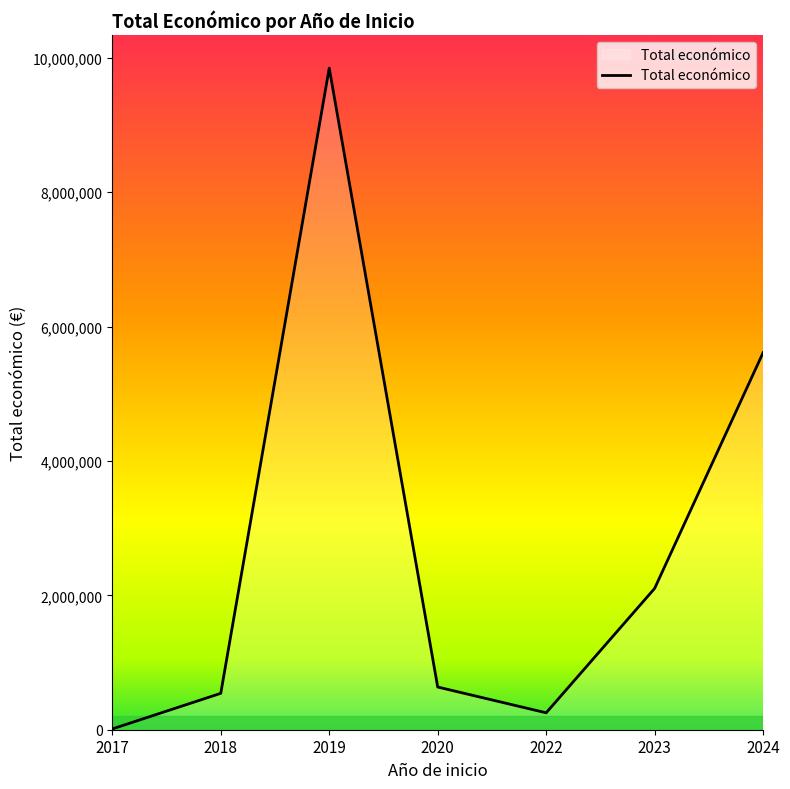

Is it true that the value at 2023 is 2103653?

True